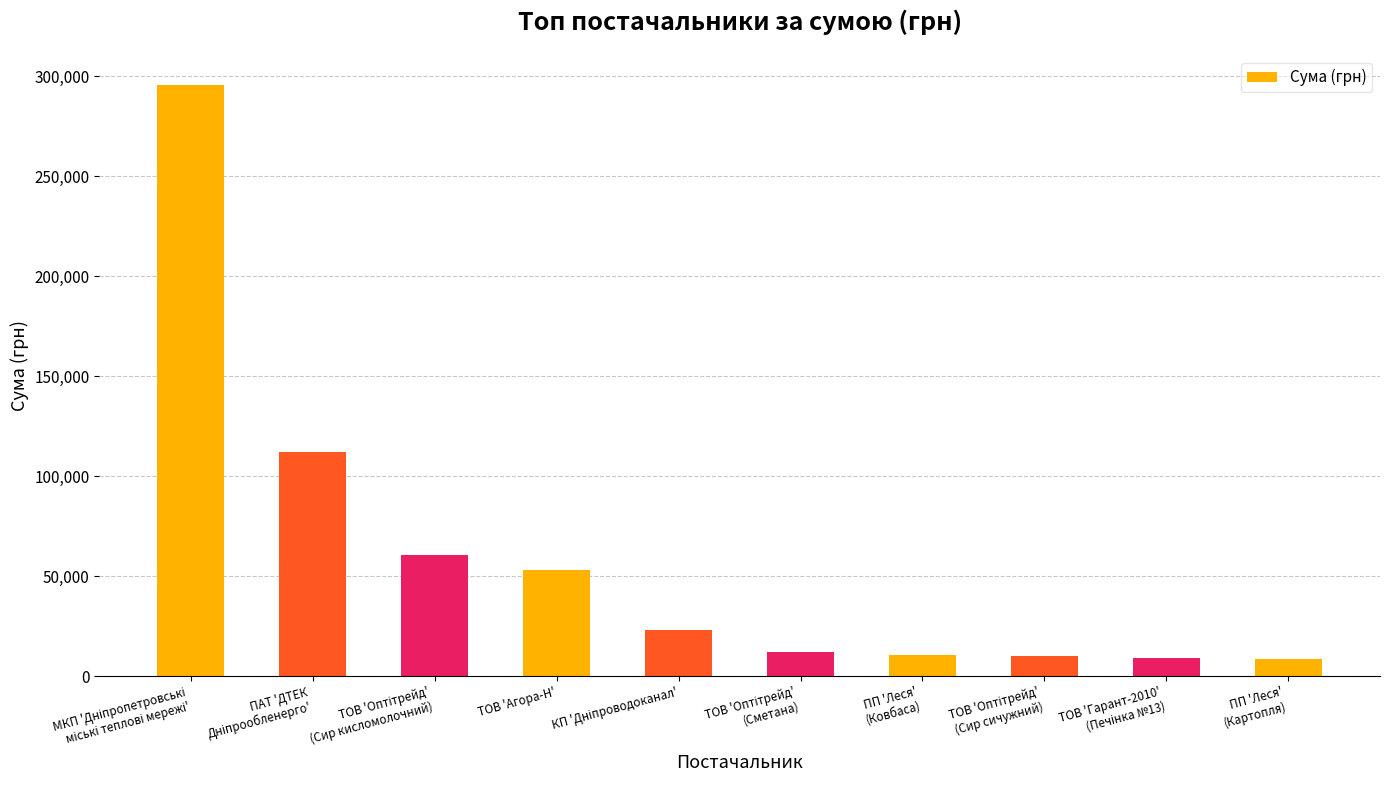

What is the value of the 7th bar from the left?

10355.9